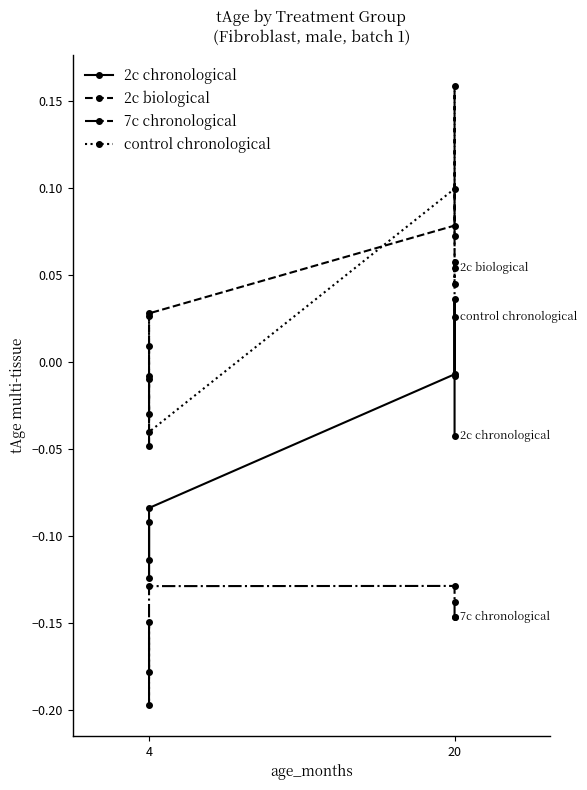

How many values in the 2c biological series are below 0?

3